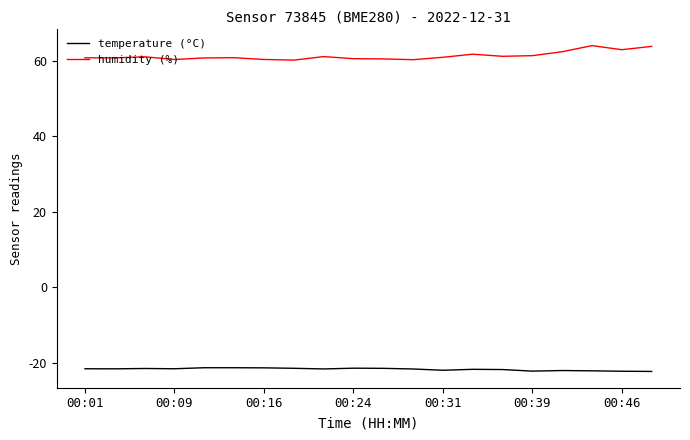

Rank the series by their maximum value, from lowest to highest.

temperature (°C), humidity (%)